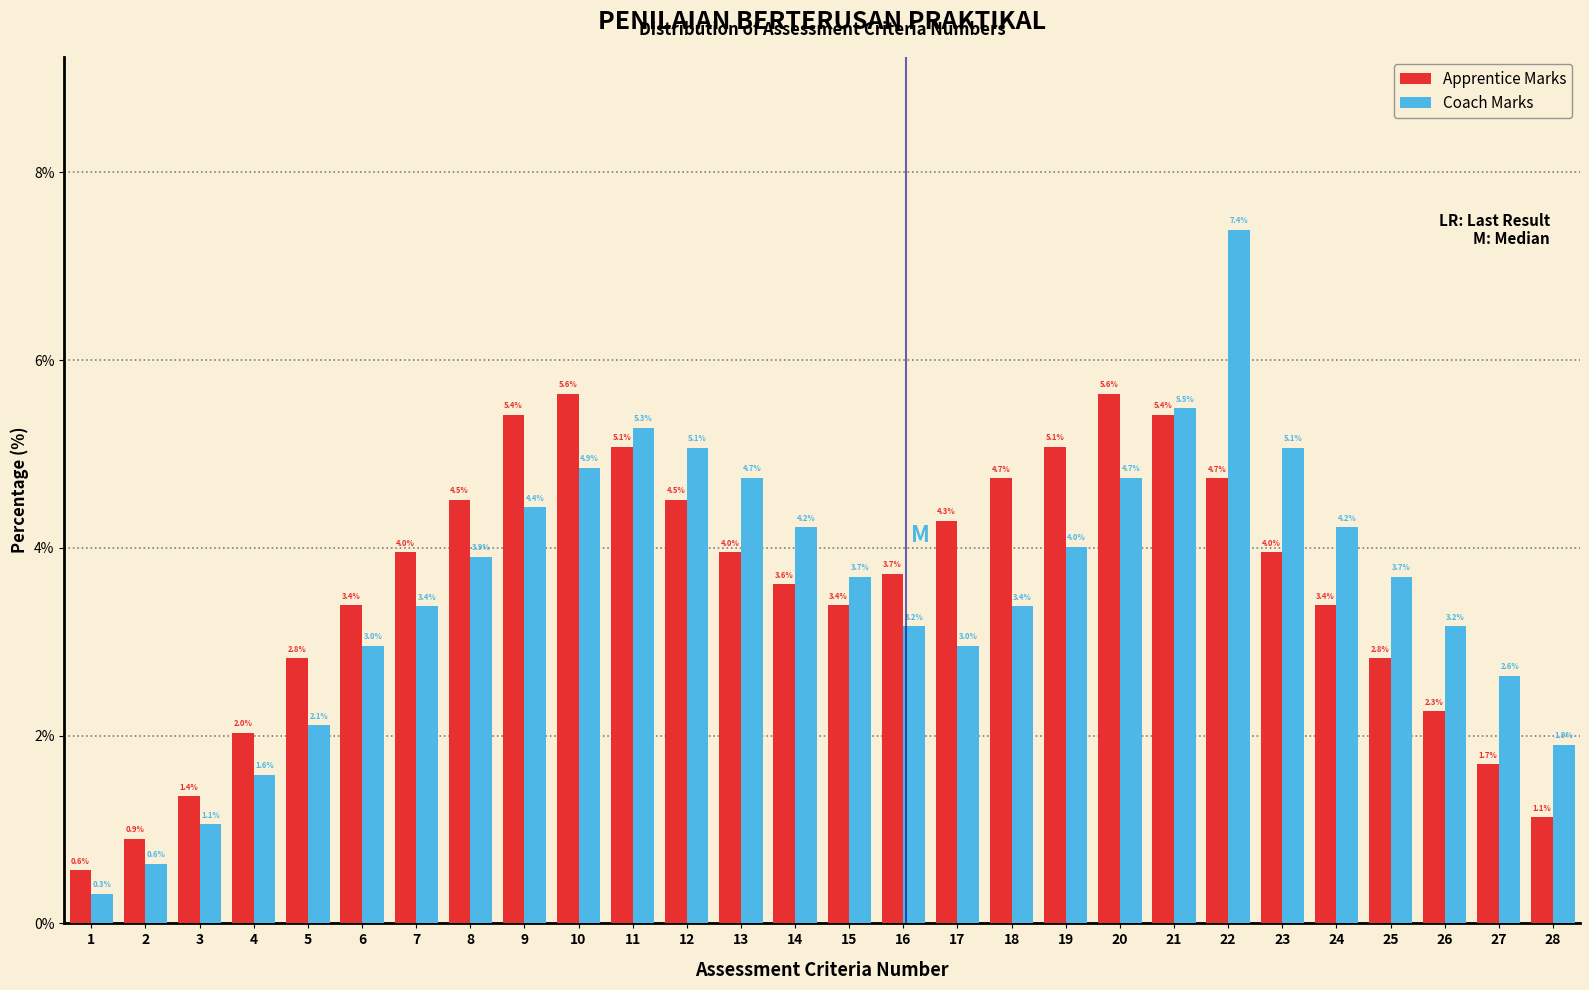

Reading left to right, transcribe all the data shown in this chart.

Apprentice Marks: 0.6	0.9	1.4	2.0	2.8	3.4	4.0	4.5	5.4	5.6	5.1	4.5	4.0	3.6	3.4	3.7	4.3	4.7	5.1	5.6	5.4	4.7	4.0	3.4	2.8	2.3	1.7	1.1
Coach Marks: 0.3	0.6	1.1	1.6	2.1	3.0	3.4	3.9	4.4	4.9	5.3	5.1	4.7	4.2	3.7	3.2	3.0	3.4	4.0	4.7	5.5	7.4	5.1	4.2	3.7	3.2	2.6	1.9